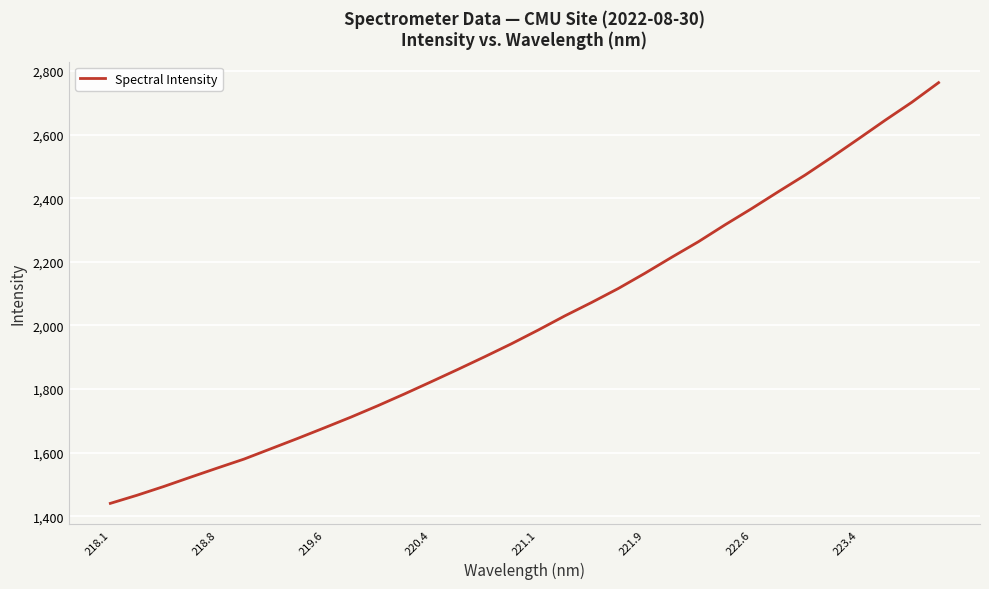

True or false: the data has more than 2 interior local peaks.

False